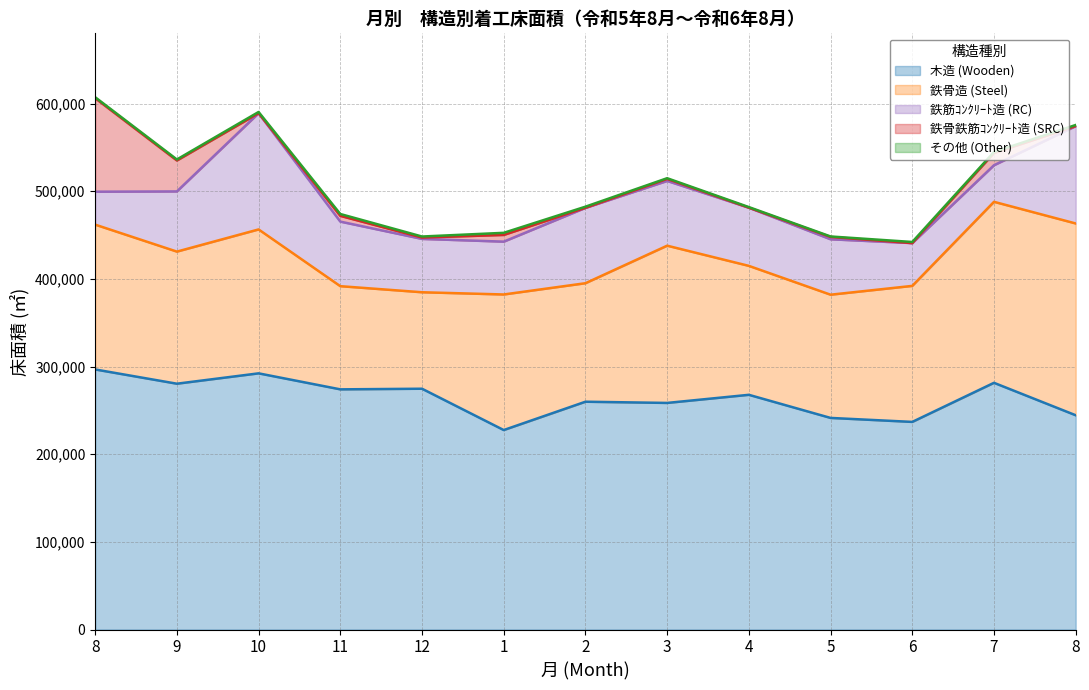

How many values in the 鉄筋ｺﾝｸﾘｰﾄ造 (RC) series are below 66331?

6